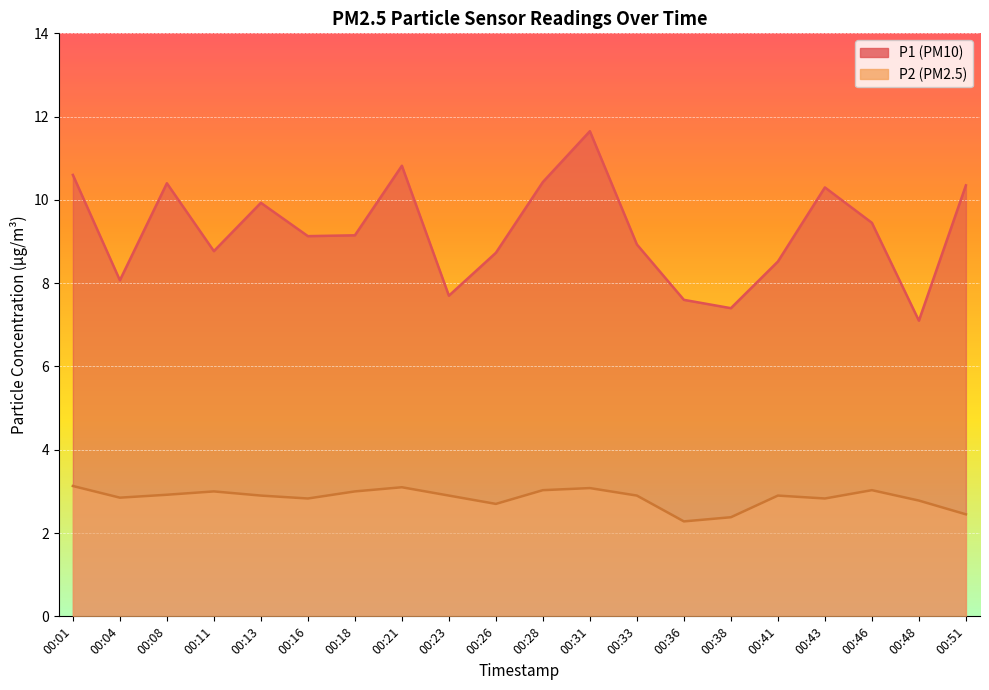

What is the total value across all series at 00:11?

11.8